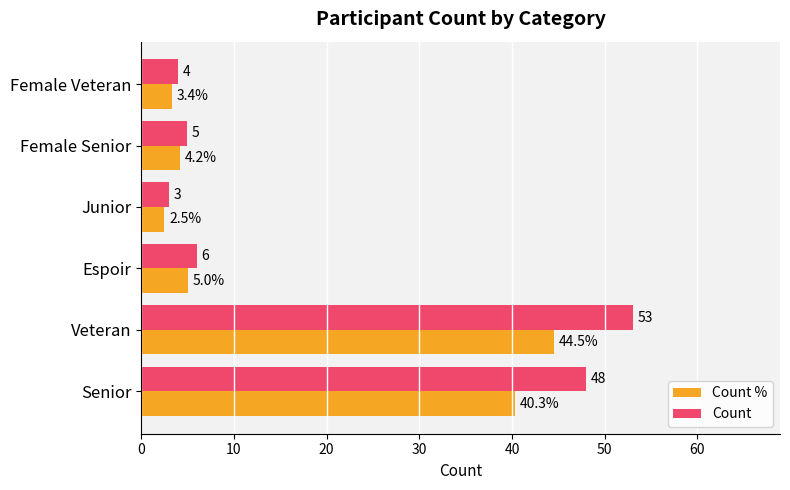

List the series in order of their overall mean, lowest first.

Count %, Count